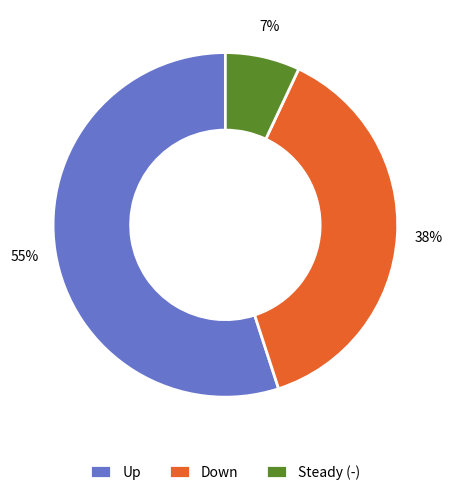

To the nearest percent, what percentage of the pie is Up?

55%